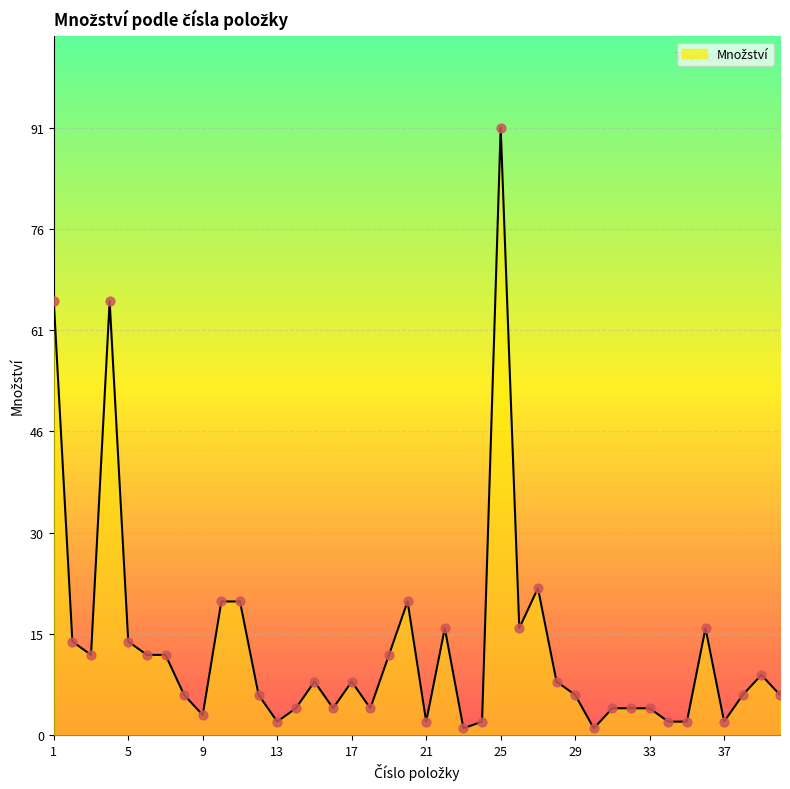

What is the greatest value displayed?

91